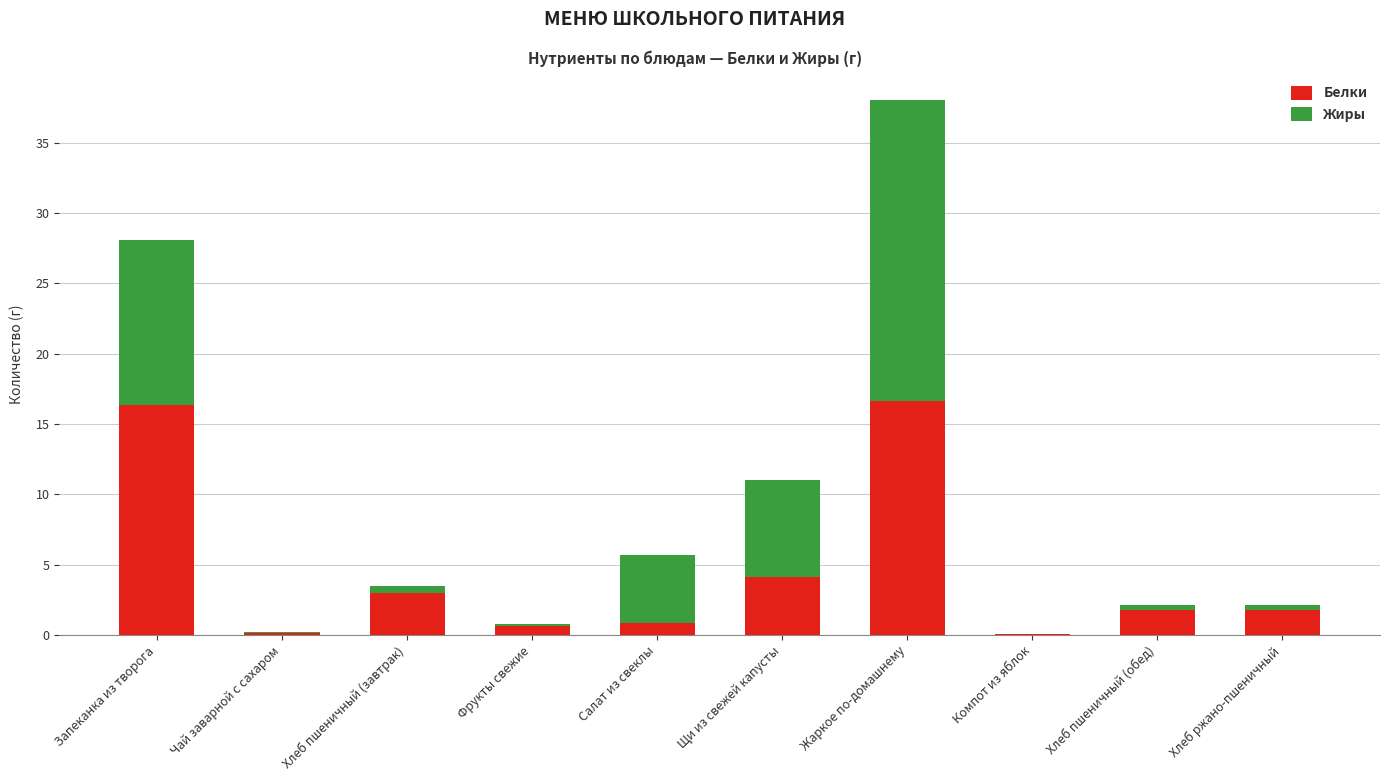

What is the highest value of the Белки series?

16.6